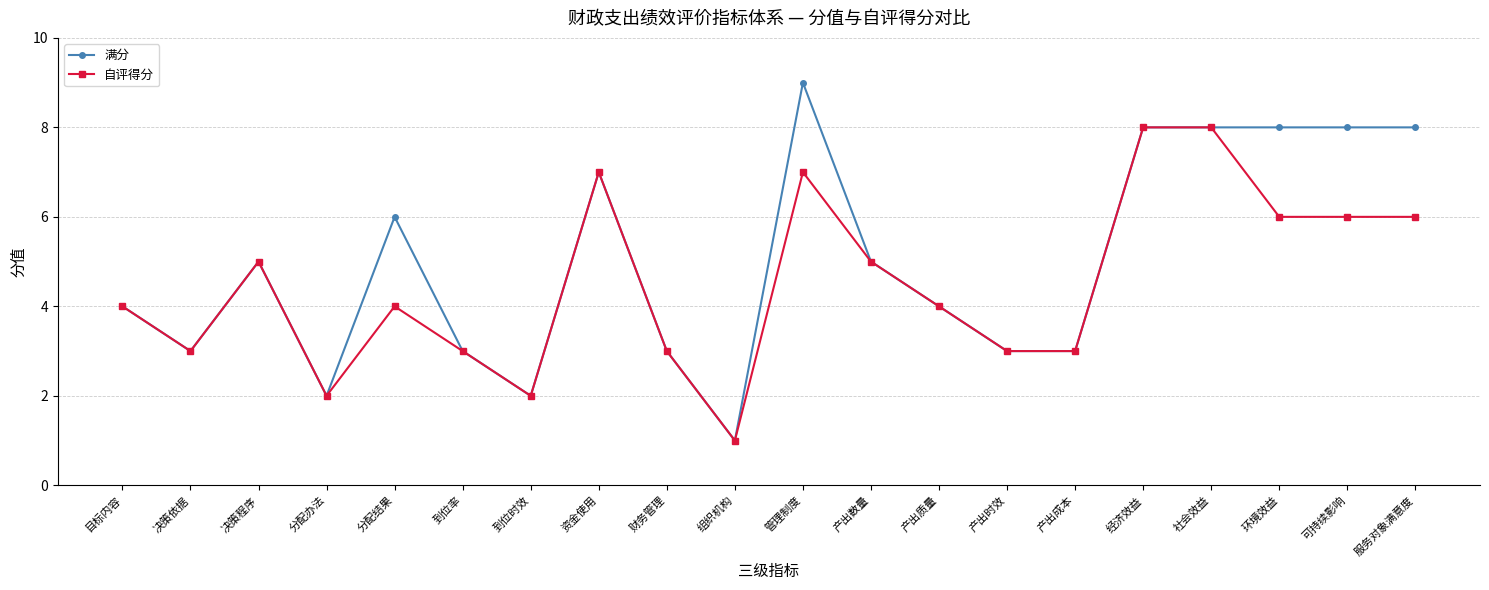

What is the approximate value of 满分 at 经济效益?

8